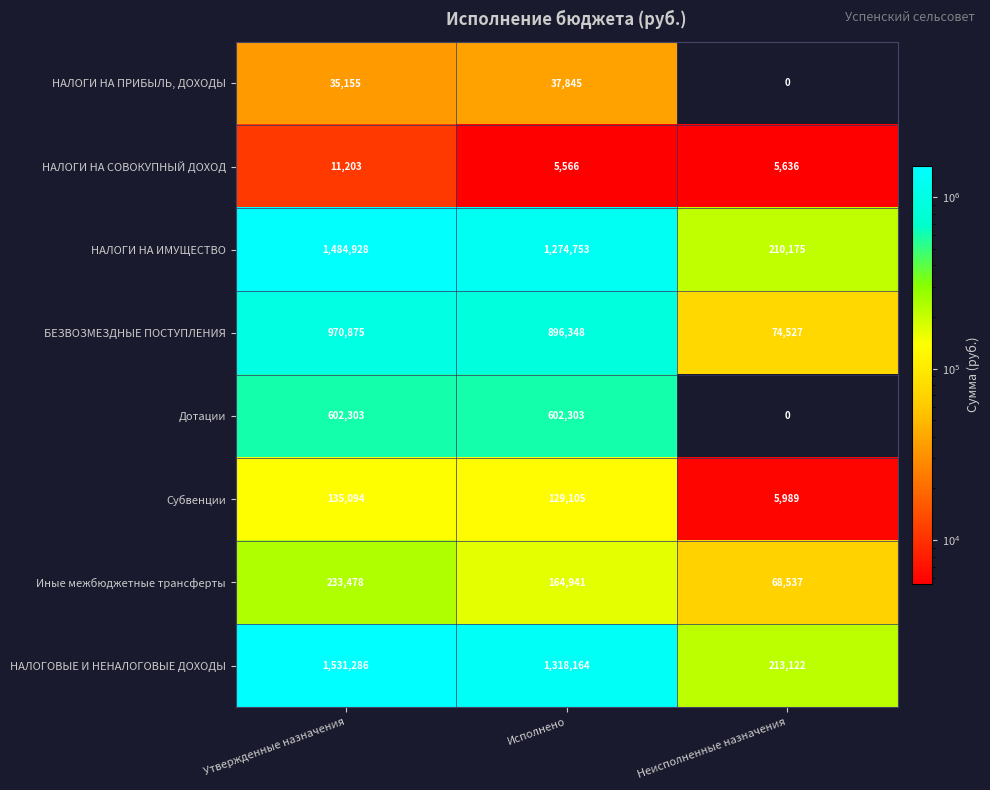

True or false: Дотации has a value of 846393 at Утвержденные назначения.

False